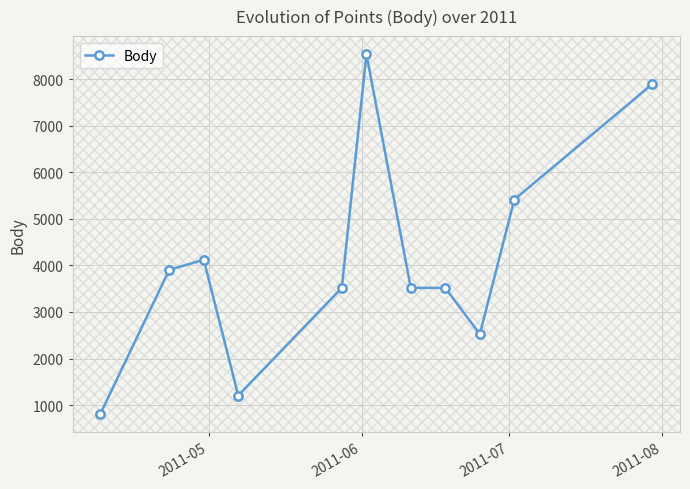

What is the minimum value shown in the chart?

804